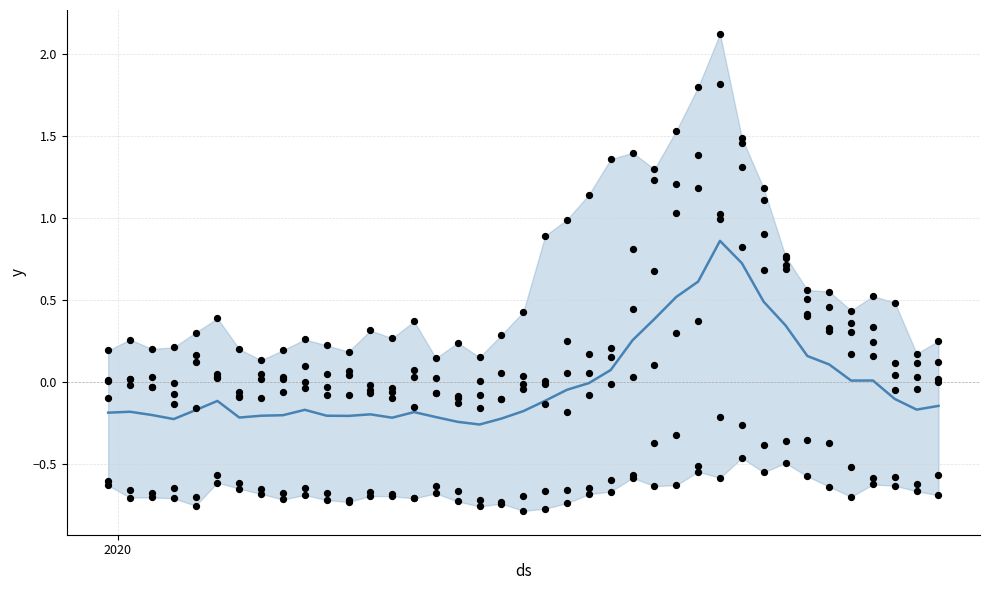

At which category is the sum across all series the highest?

2020-07-12